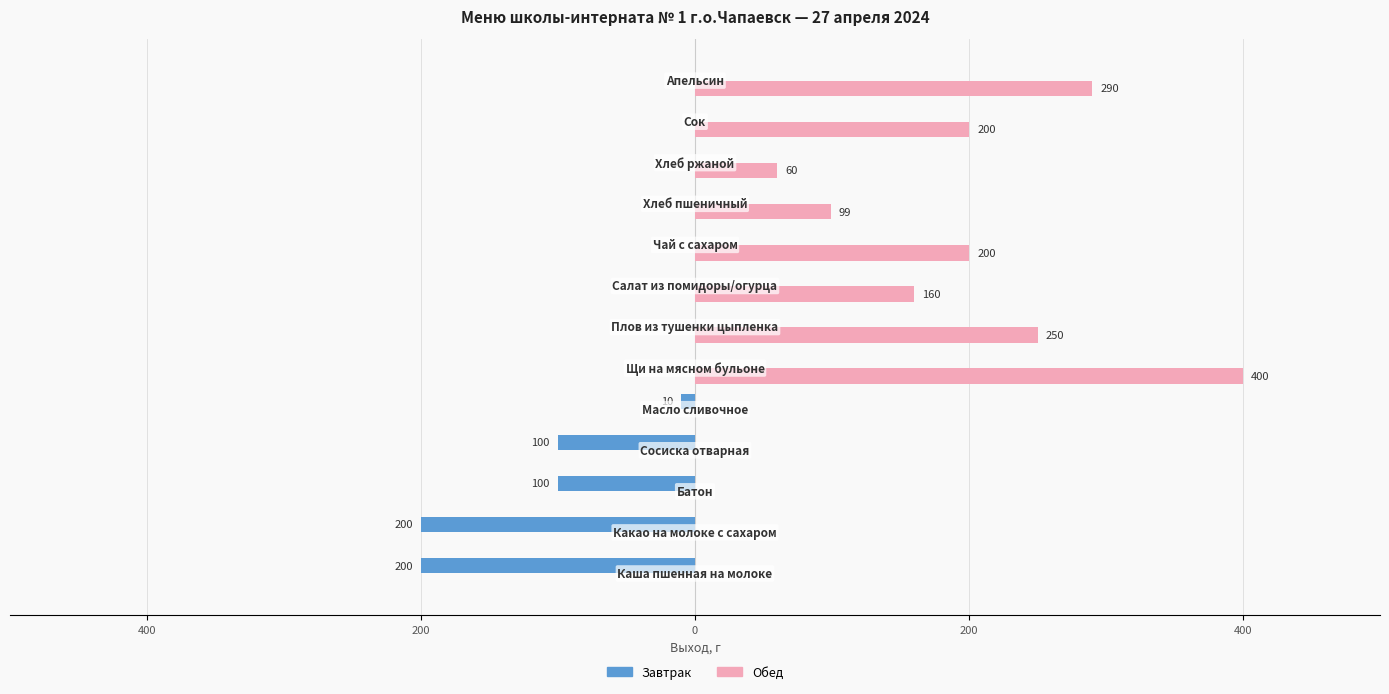

What are all the series names shown in the legend?

Завтрак, Обед